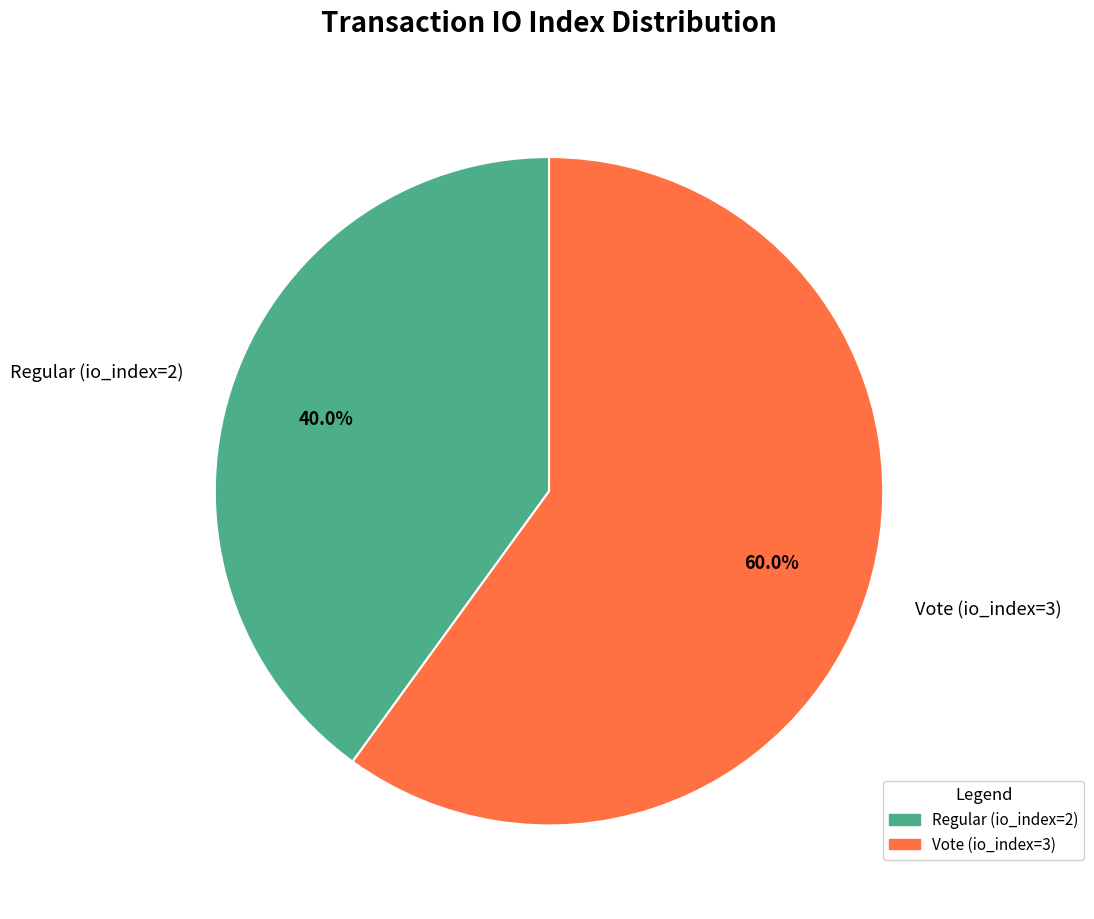

Which has a higher value, Regular (io_index=2) or Vote (io_index=3)?

Vote (io_index=3)